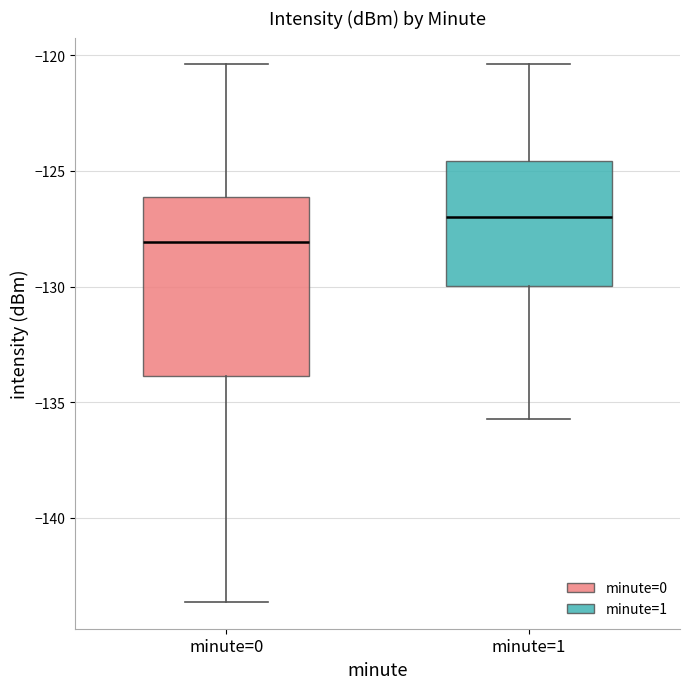

Which box is the tallest, from its lower edge to its upper edge?

minute=0